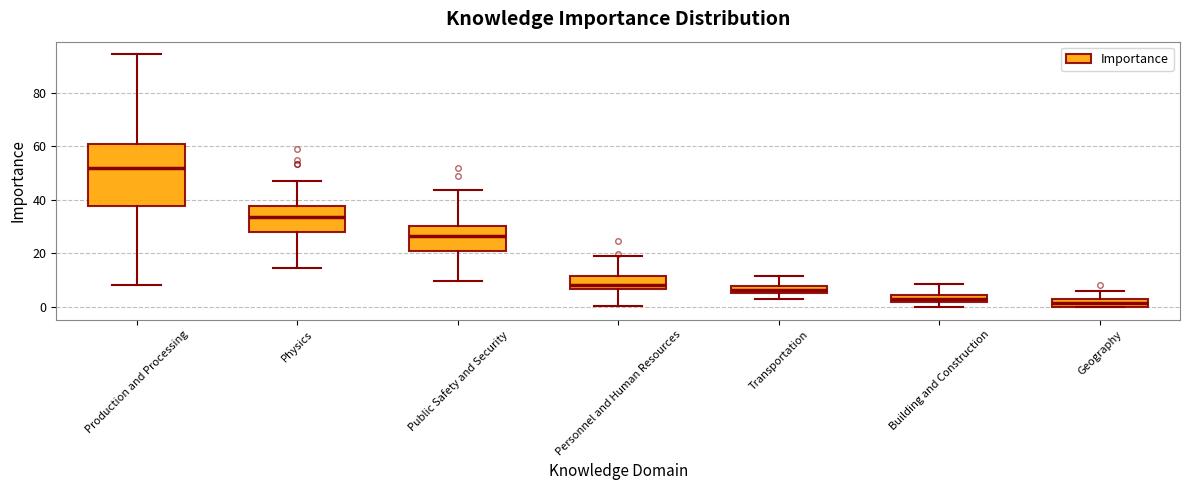

Which box is the tallest, from its lower edge to its upper edge?

Production and Processing